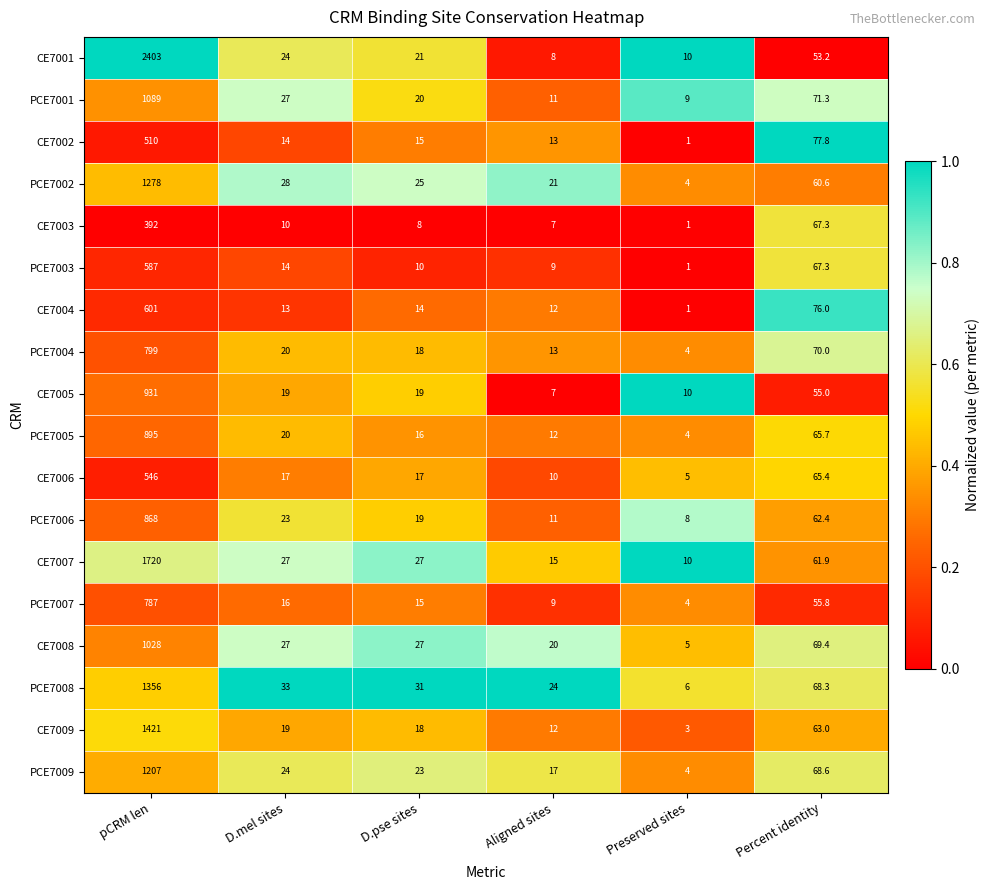

Is it true that CE7005 equals 375.9 at pCRM len?

False